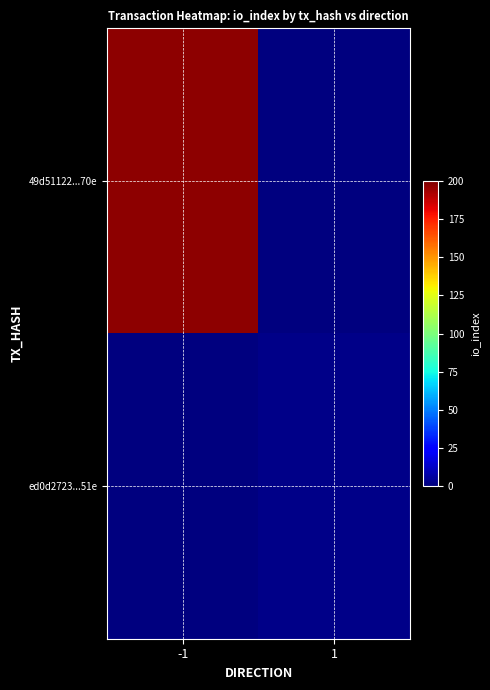

How many series are shown in this chart?

2